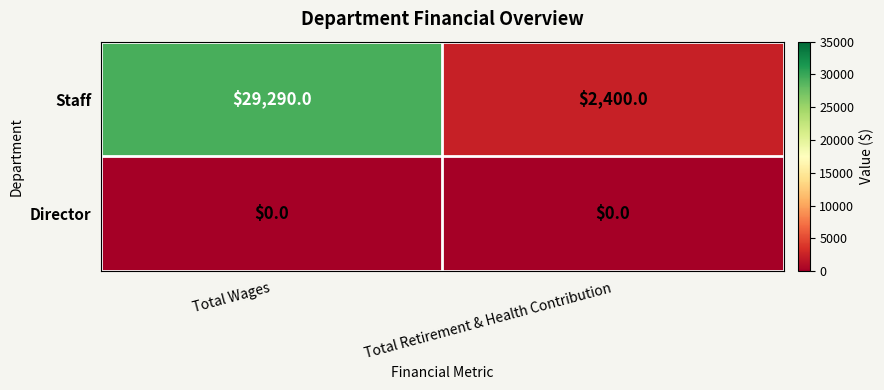

Is it true that Staff equals 29290 at Total Wages?

True